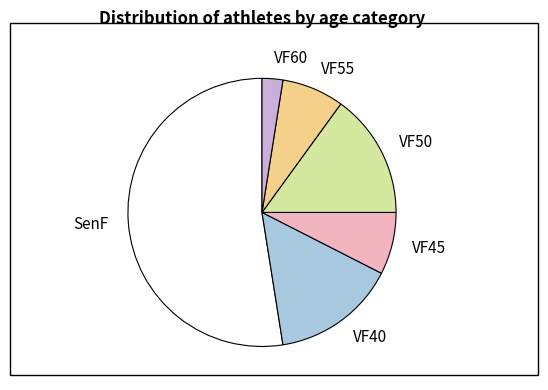

What is the ratio of the value at SenF to the value at VF45?

7.0